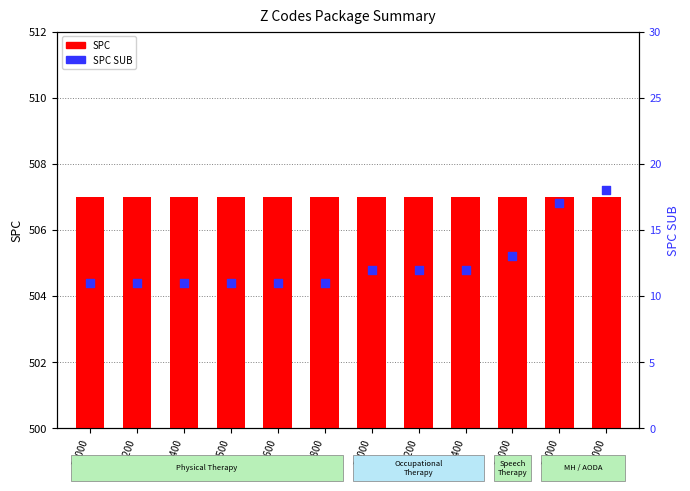

What is the total value across all series at Z5000?

525